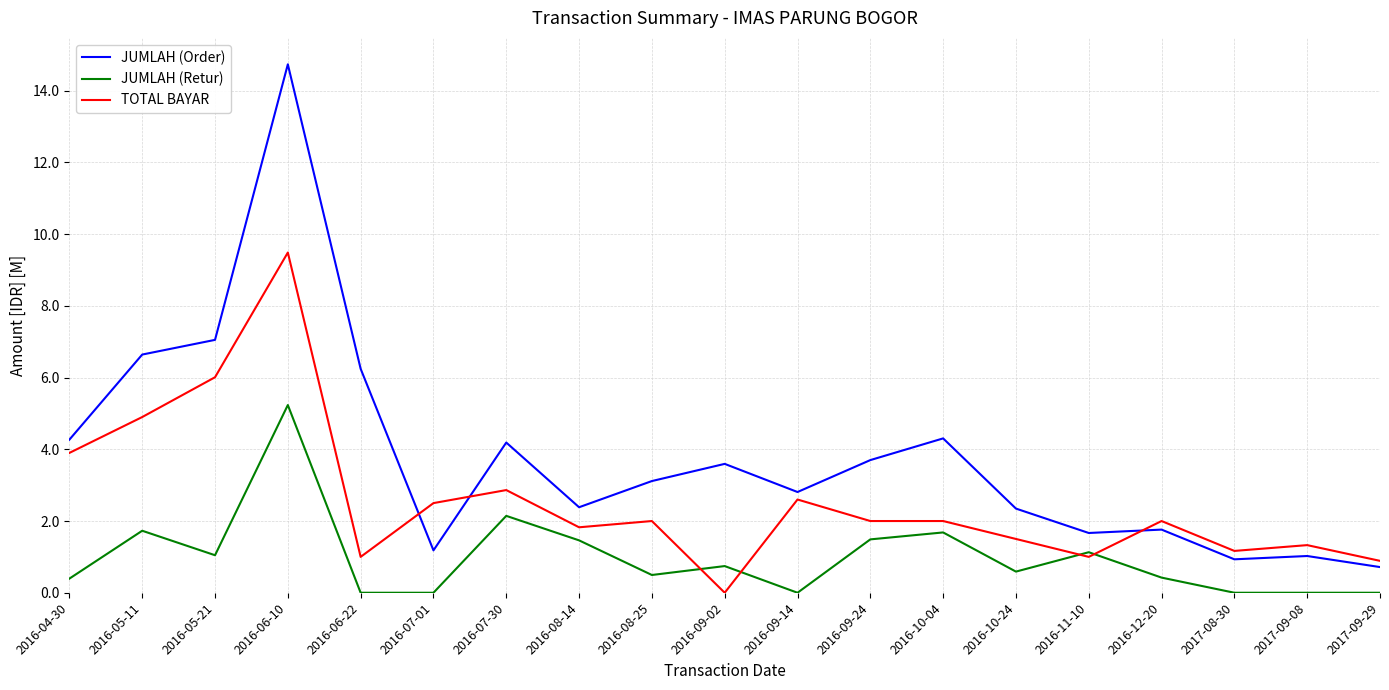

What is the average value of the JUMLAH (Order) series?

3.8